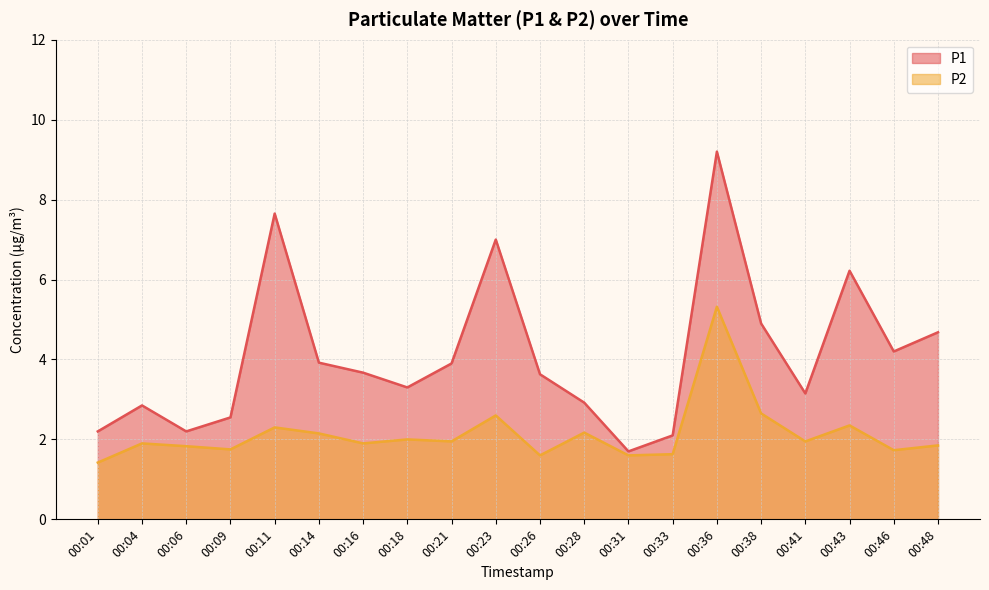

Rank the series by their average value, from highest to lowest.

P1, P2